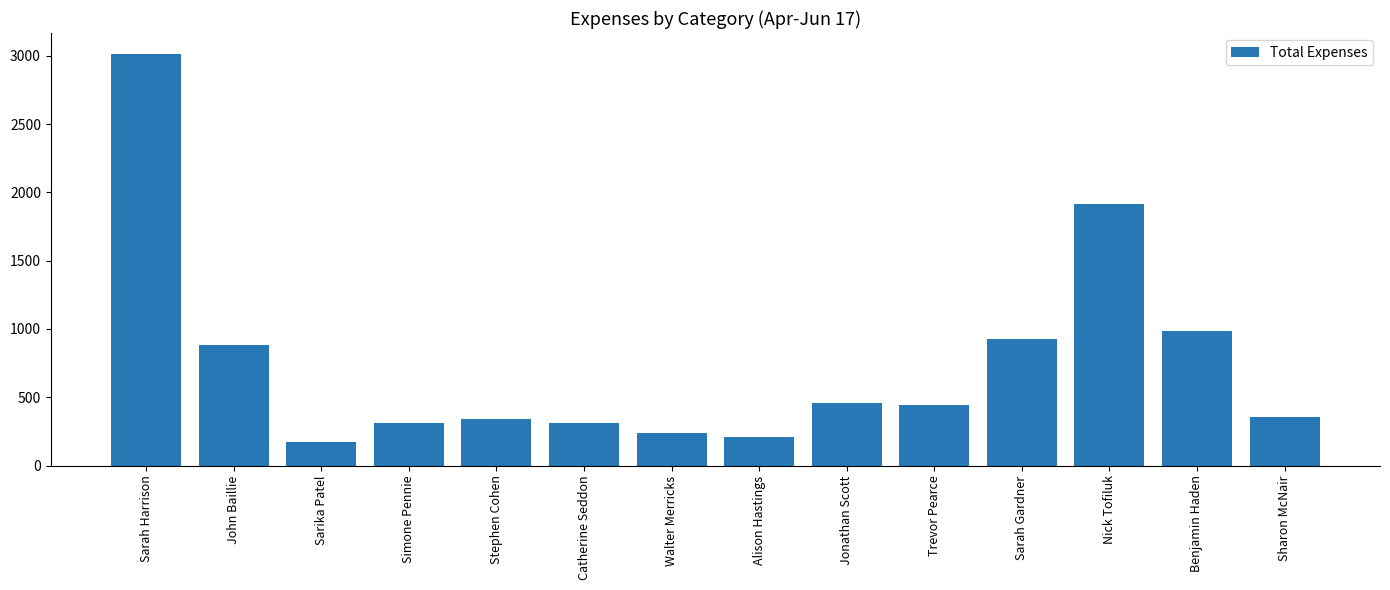

What position from the right is Sarah Gardner?

4